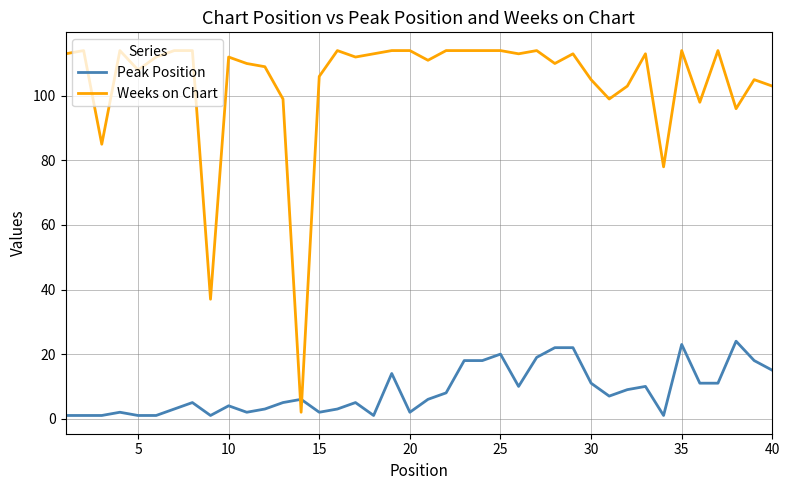

Which series has the largest total across all categories?

Weeks on Chart